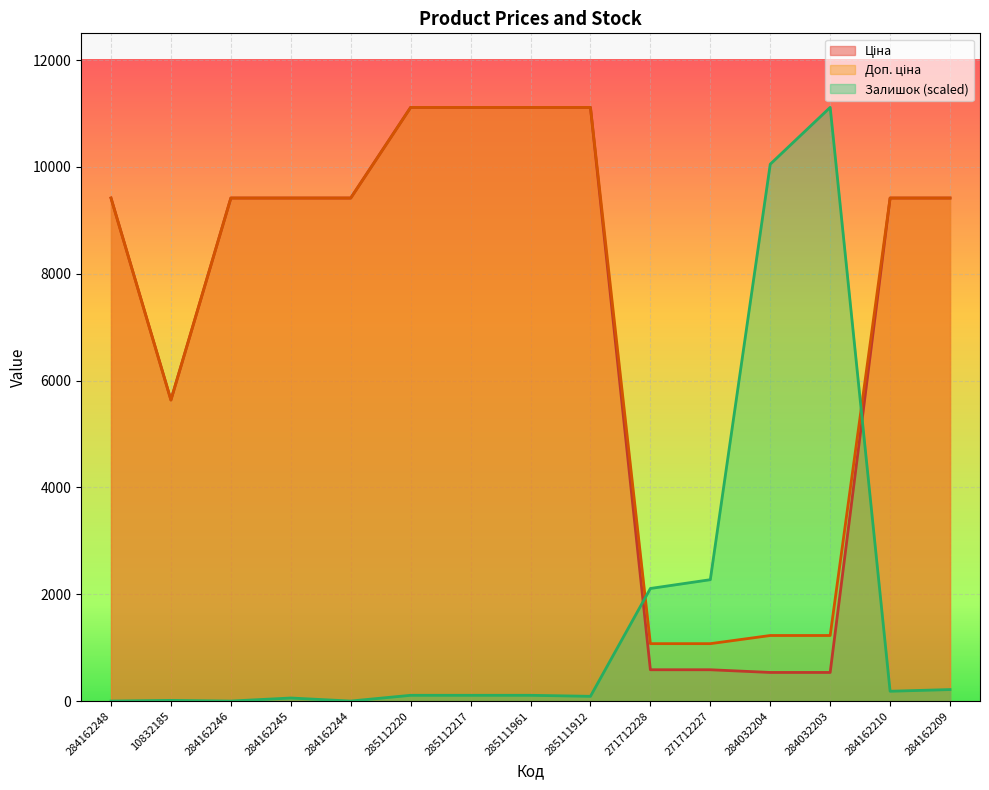

How many lines are shown in the chart?

3